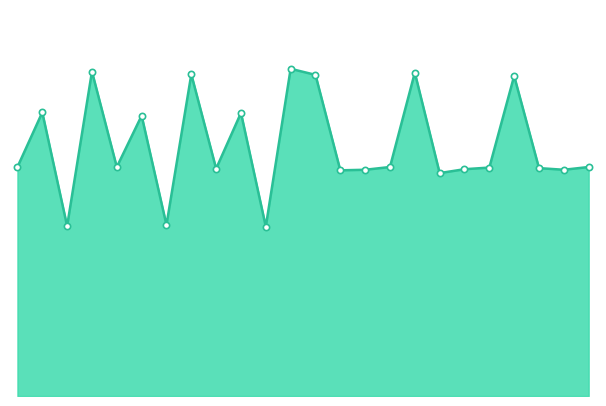

List the labels in order of value, smallest first.

11, 3, 7, 18, 14, 15, 23, 19, 9, 22, 20, 1, 5, 24, 16, 6, 10, 2, 21, 13, 8, 17, 4, 12